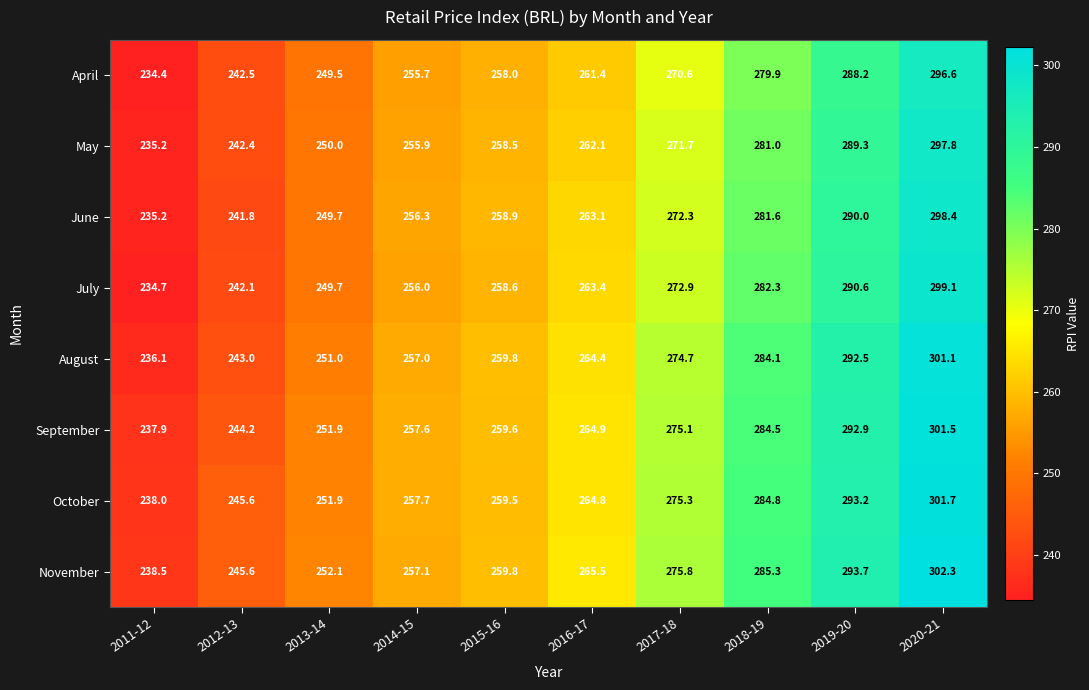

The value of September at 2013-14 is 397.7. True or false?

False